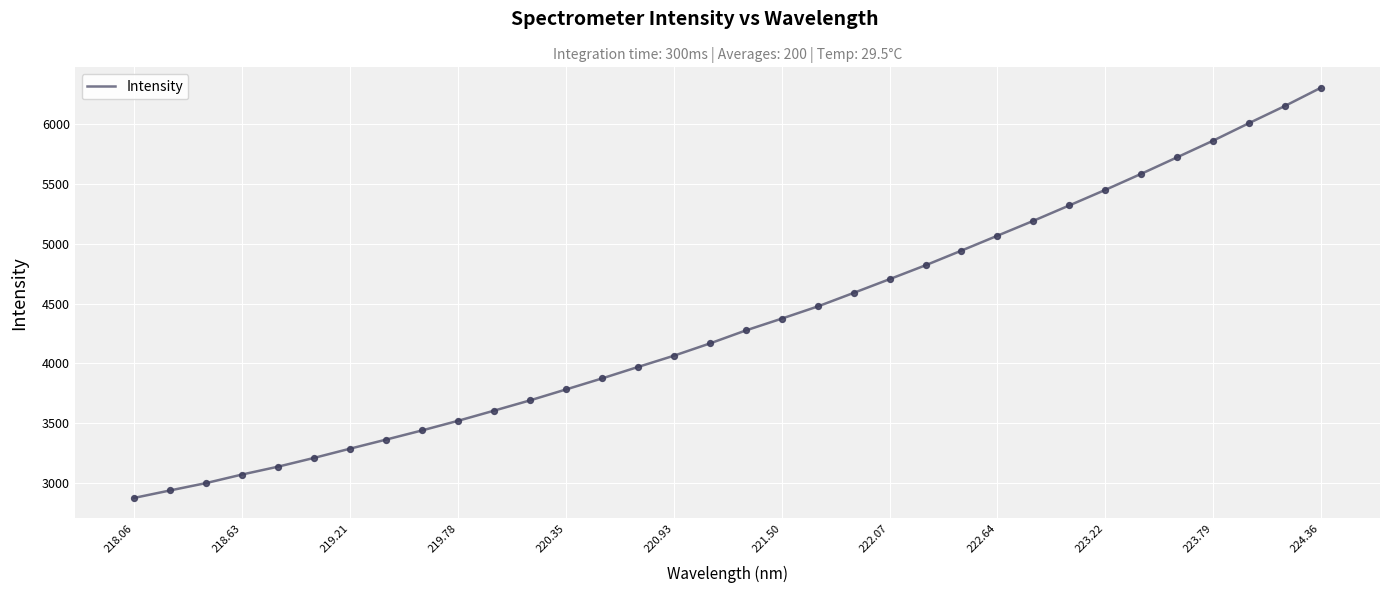

What is the greatest value displayed?

6305.9